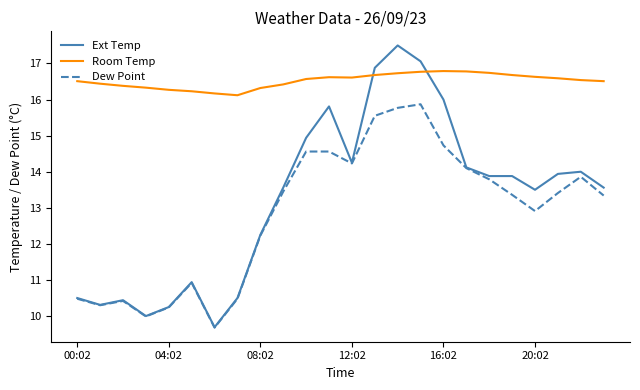

What is the lowest value of the Ext Temp series?

9.7